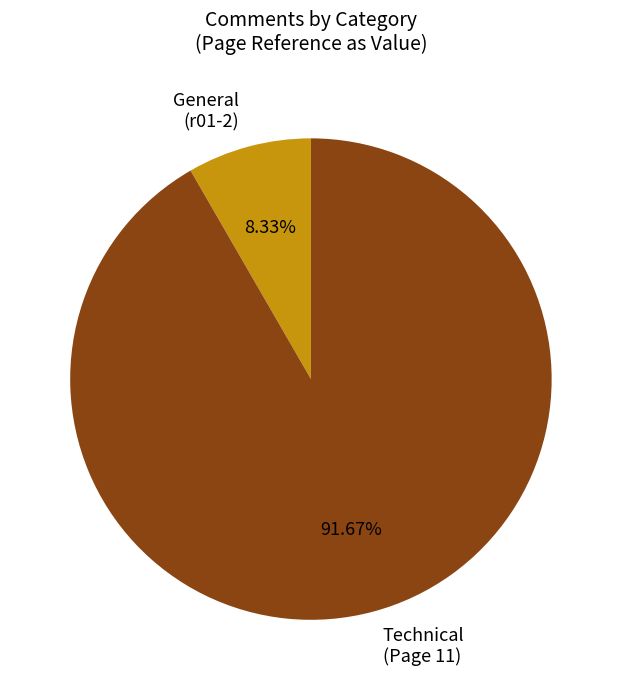

Which category accounts for the majority?

Technical (Page 11)